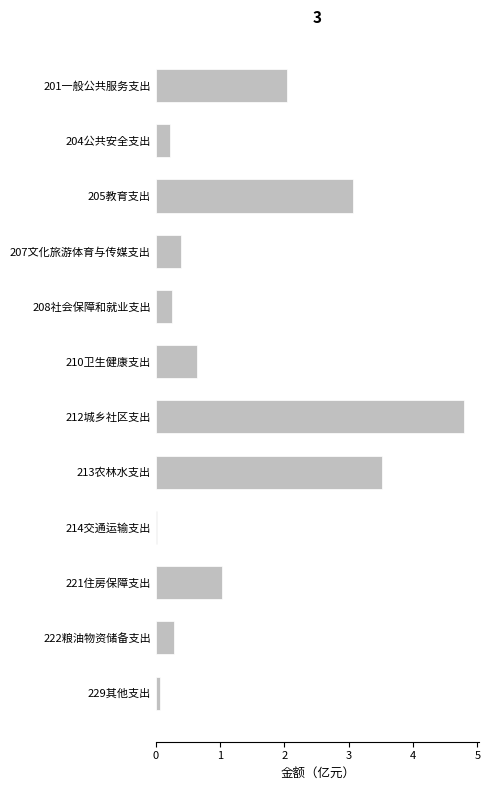

What is the difference between the maximum and second lowest values?

4.7